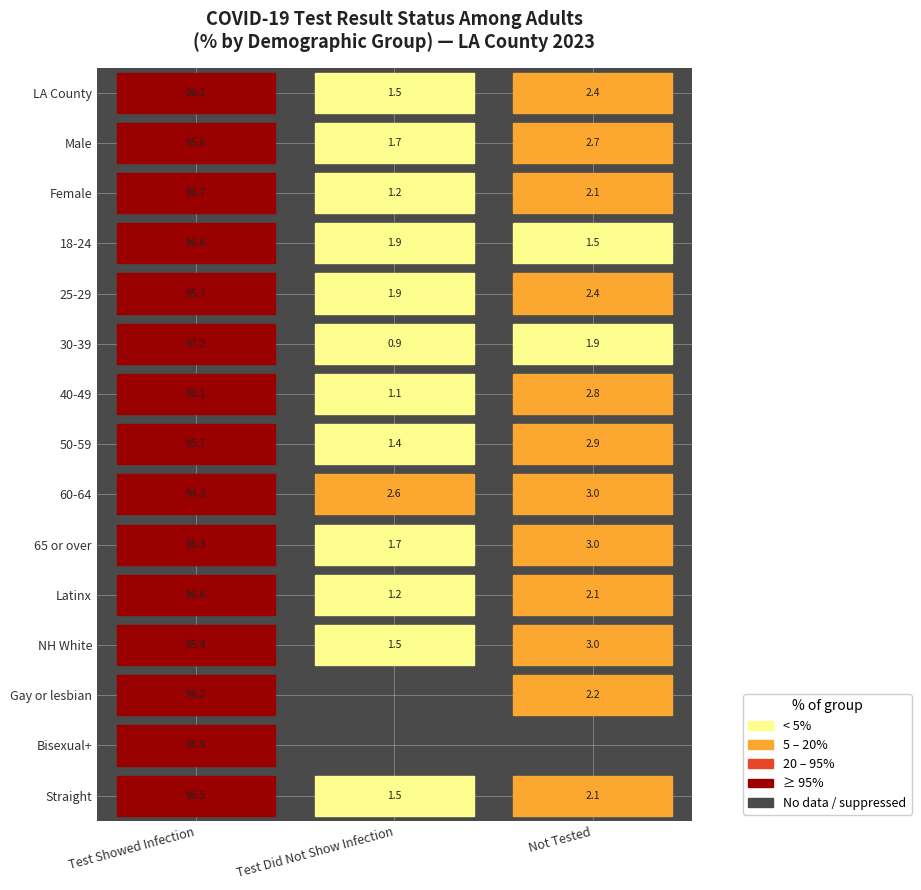

Reading left to right, transcribe all the data shown in this chart.

LA County: 96.1	1.5	2.4
Male: 95.6	1.7	2.7
Female: 96.7	1.2	2.1
18-24: 96.6	1.9	1.5
25-29: 95.7	1.9	2.4
30-39: 97.2	0.9	1.9
40-49: 96.1	1.1	2.8
50-59: 95.7	1.4	2.9
60-64: 94.3	2.6	3.0
65 or over: 95.3	1.7	3.0
Latinx: 96.6	1.2	2.1
NH White: 95.4	1.5	3.0
Gay or lesbian: 96.2	0.0	2.2
Bisexual+: 95.9	0.0	0.0
Straight: 96.5	1.5	2.1